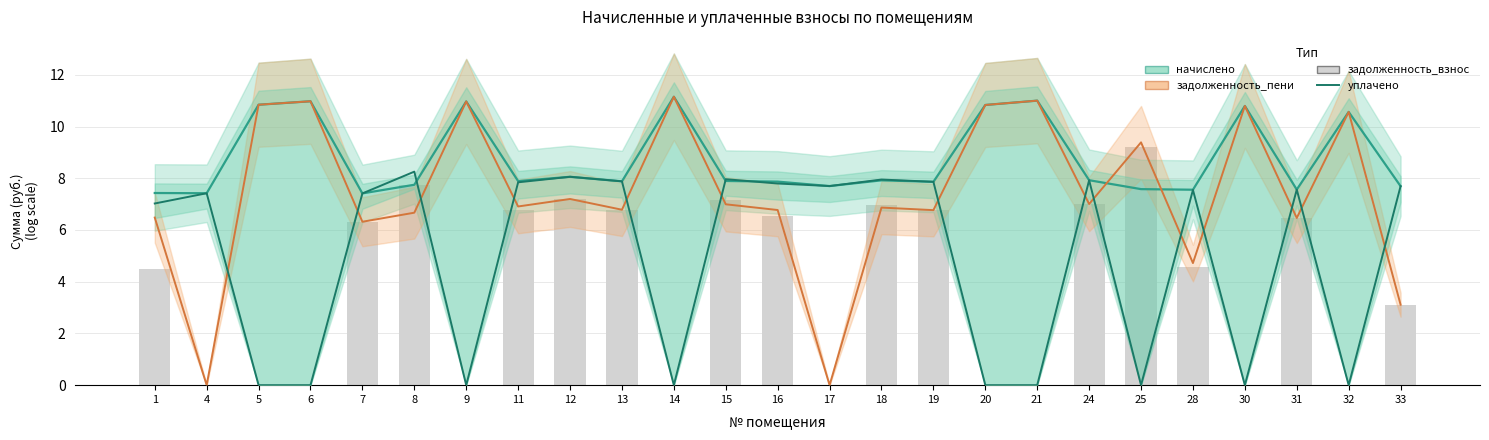

How many values in the задолженность_взнос series exceed 4?

14